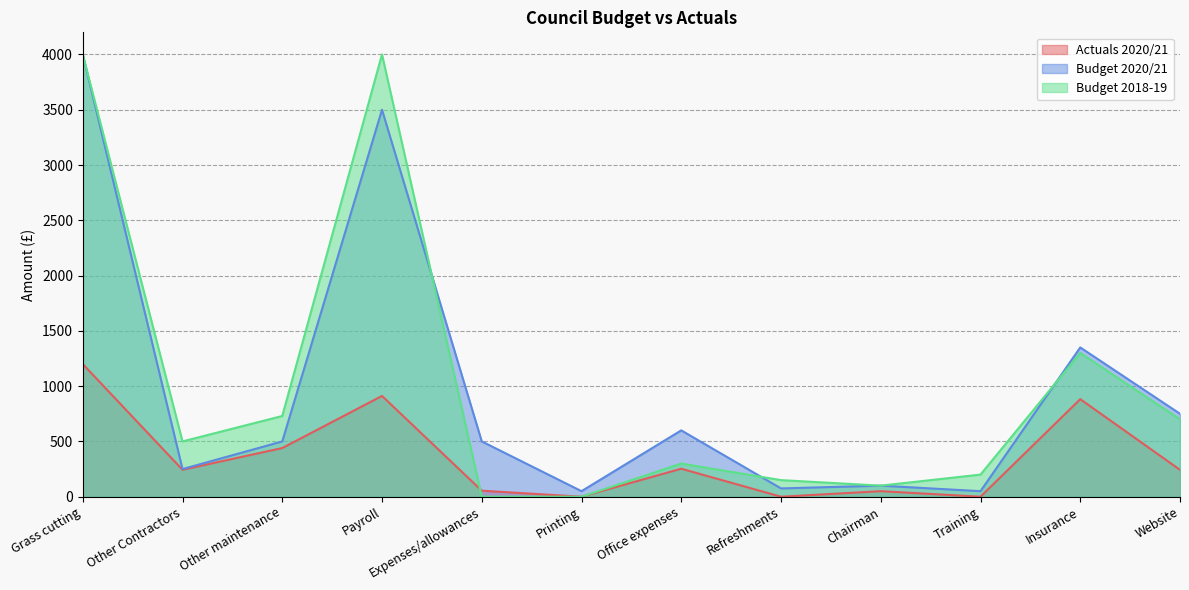

How many lines are shown in the chart?

3